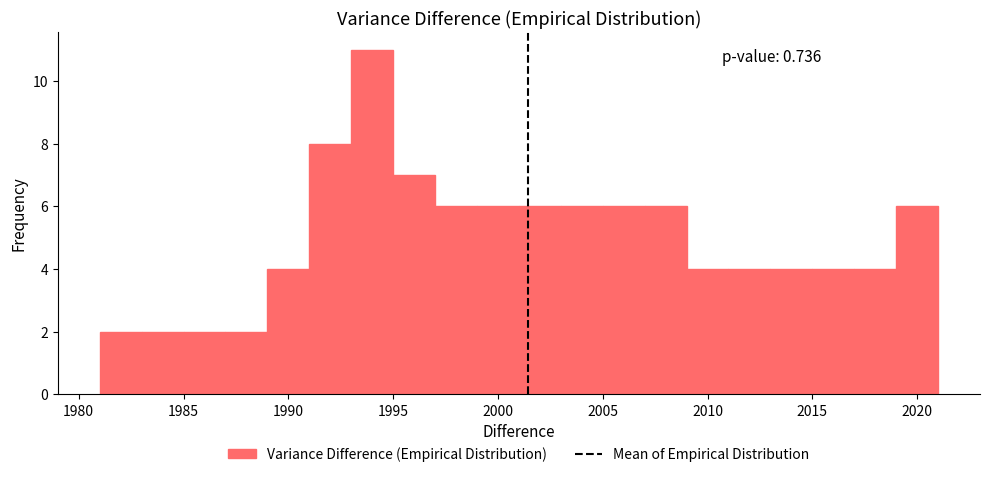

Over which range of the x-axis is the bar tallest?

1993 to 1995